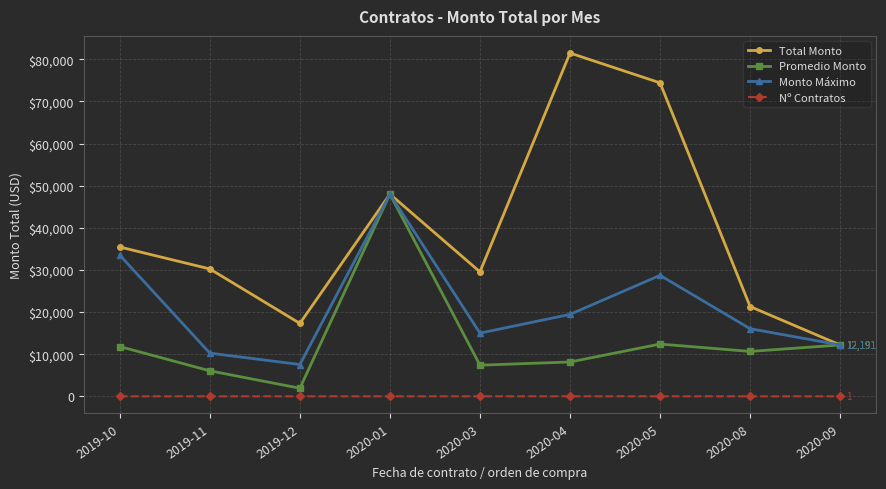

What is the difference between the Monto Máximo values at 2019-10 and 2019-12?

25946.1